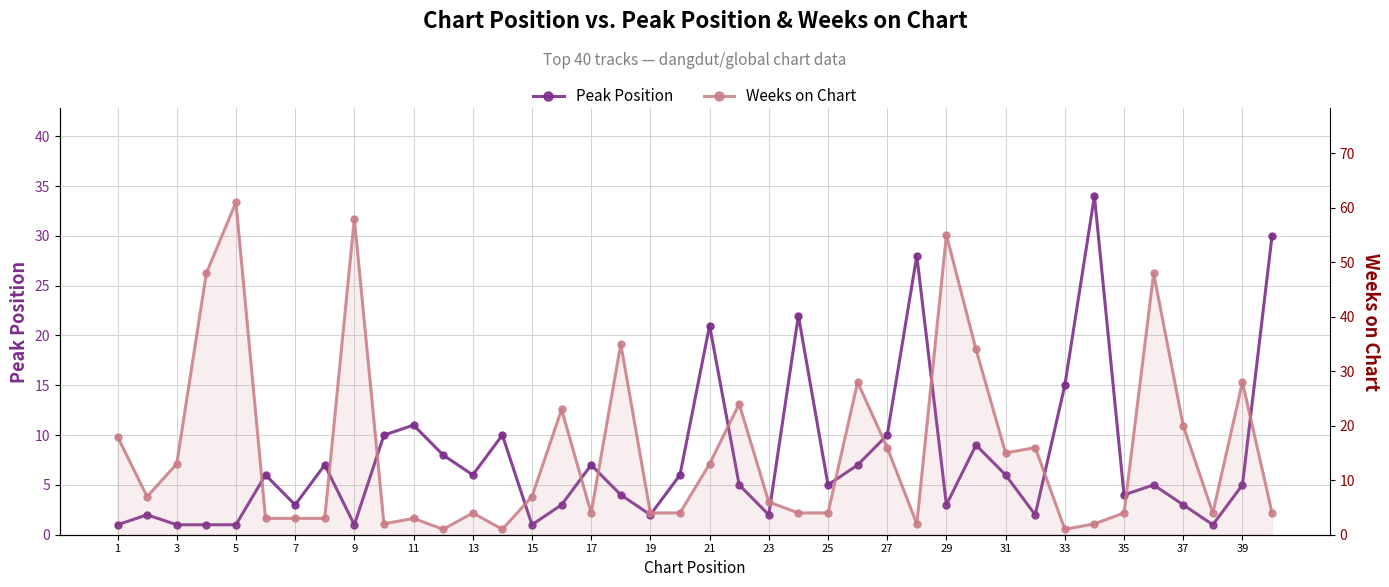

How many values in the Weeks on Chart series are below 7?

20